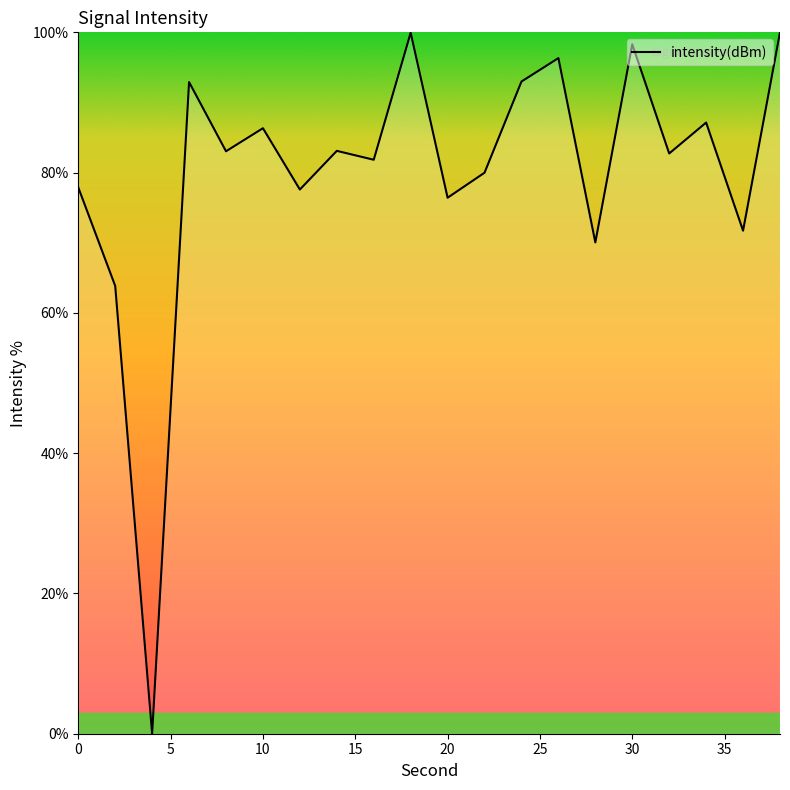

What is the difference between the maximum and minimum values?

100.0